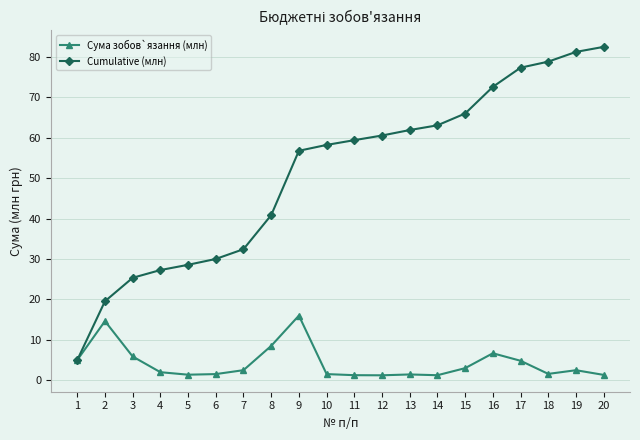

What is the total value across all series at 5?

29.8